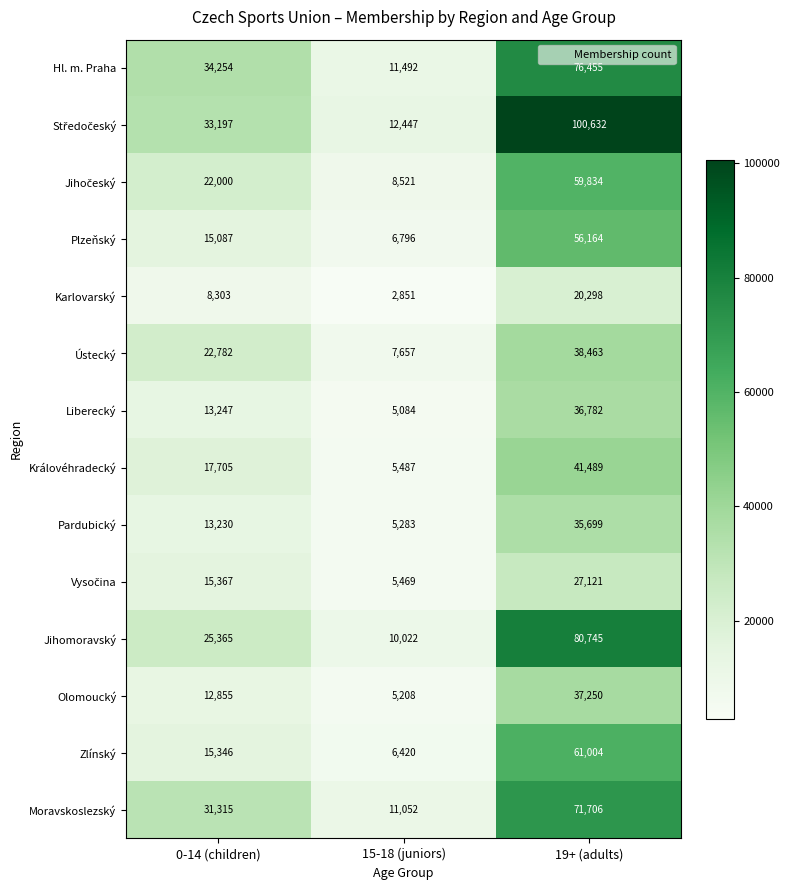

What is the maximum value shown in the chart?

100632